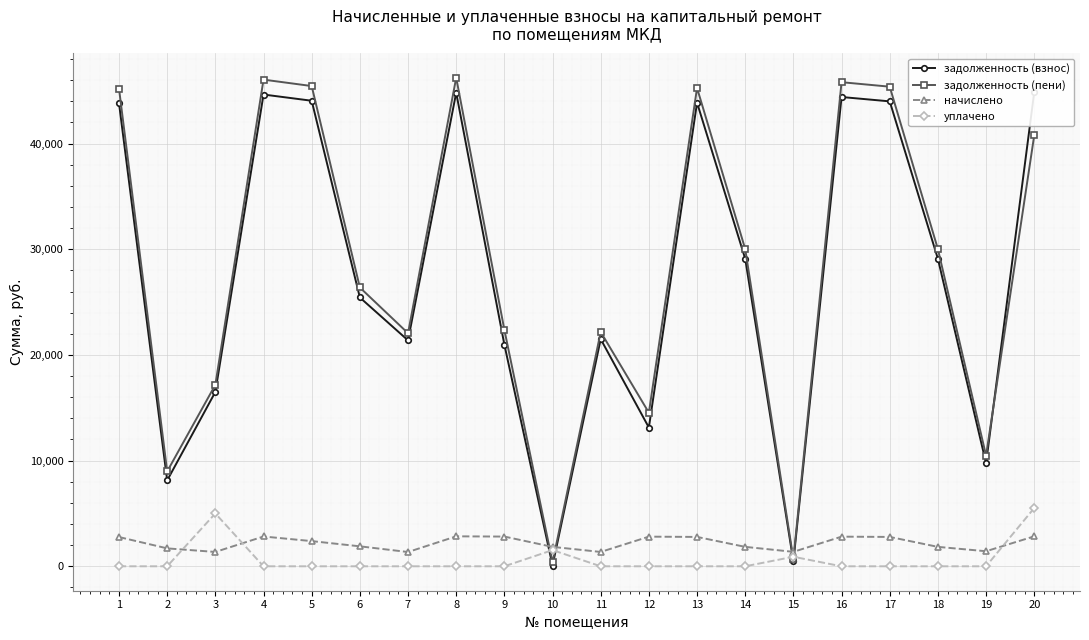

At which label does задолженность (взнос) first exceed 29094?

1